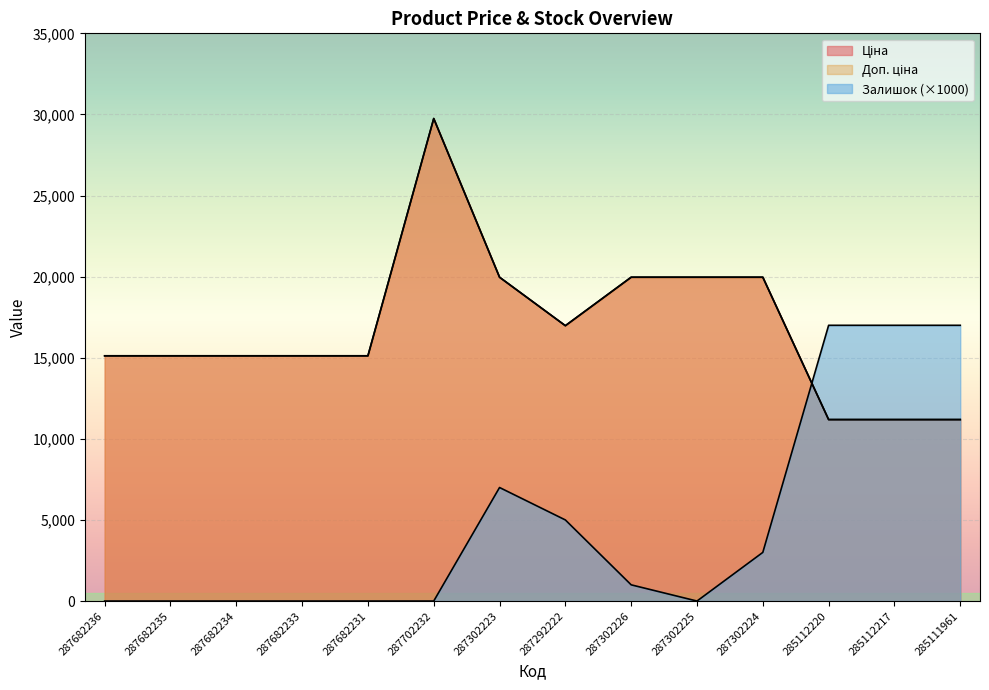

Reading left to right, list all the values displayed in this chart.

Ціна: 287682236=15120.0	287682235=15120.0	287682234=15120.0	287682233=15120.0	287682231=15120.0	287702232=29747.2	287302223=19964.2	287292222=16976.3	287302226=19964.2	287302225=19964.2	287302224=19964.2	285112220=11188.2	285112217=11188.2	285111961=11188.2
Доп. ціна: 287682236=15120.0	287682235=15120.0	287682234=15120.0	287682233=15120.0	287682231=15120.0	287702232=29747.2	287302223=19964.2	287292222=16976.3	287302226=19964.2	287302225=19964.2	287302224=19964.2	285112220=11188.2	285112217=11188.2	285111961=11188.2
Залишок: 287682236=0.0	287682235=0.0	287682234=0.0	287682233=0.0	287682231=0.0	287702232=0.0	287302223=7000.0	287292222=5000.0	287302226=1000.0	287302225=0.0	287302224=3000.0	285112220=17000.0	285112217=17000.0	285111961=17000.0